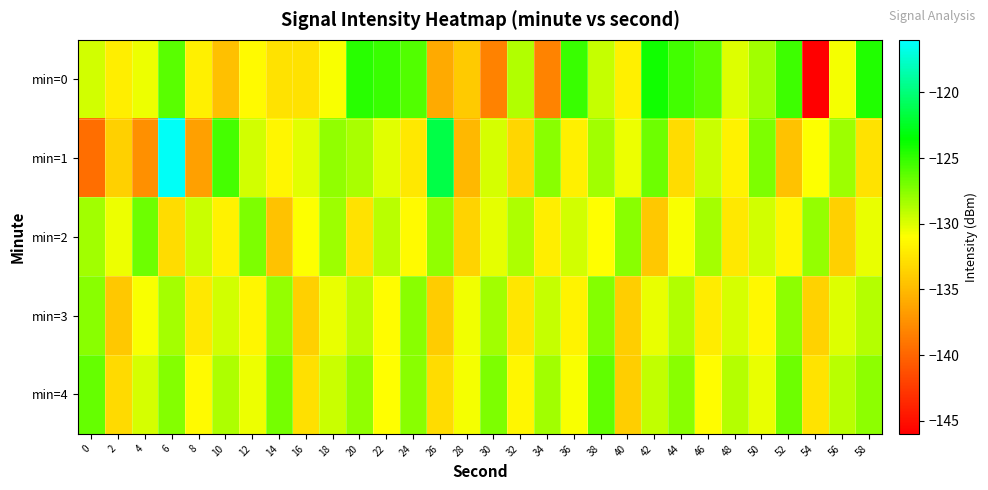

Rank the series at 18 from highest to lowest value.

min=1, min=2, min=4, min=3, min=0